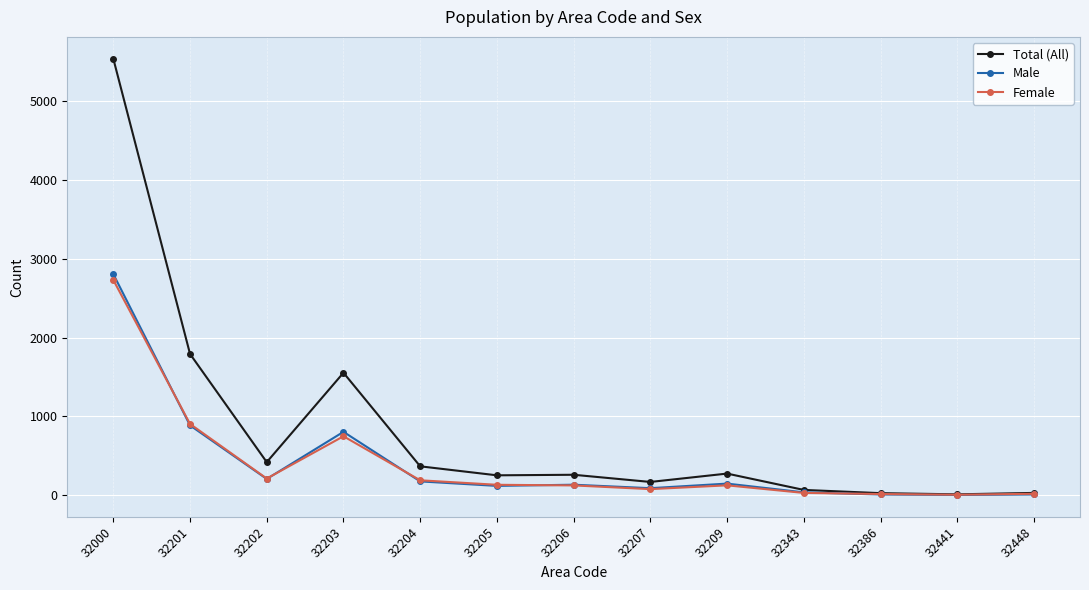

What is the maximum value for Female?

2730